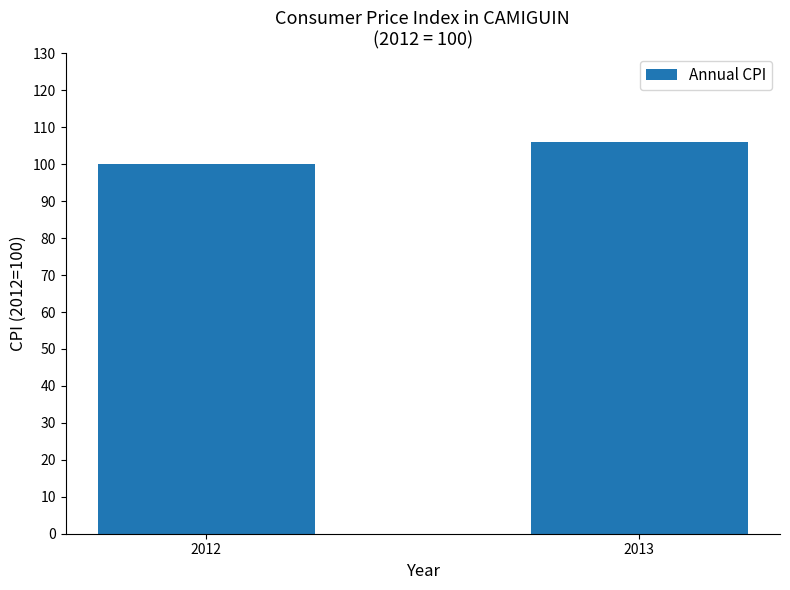

Is it true that the value at 2012 is 137.1?

False